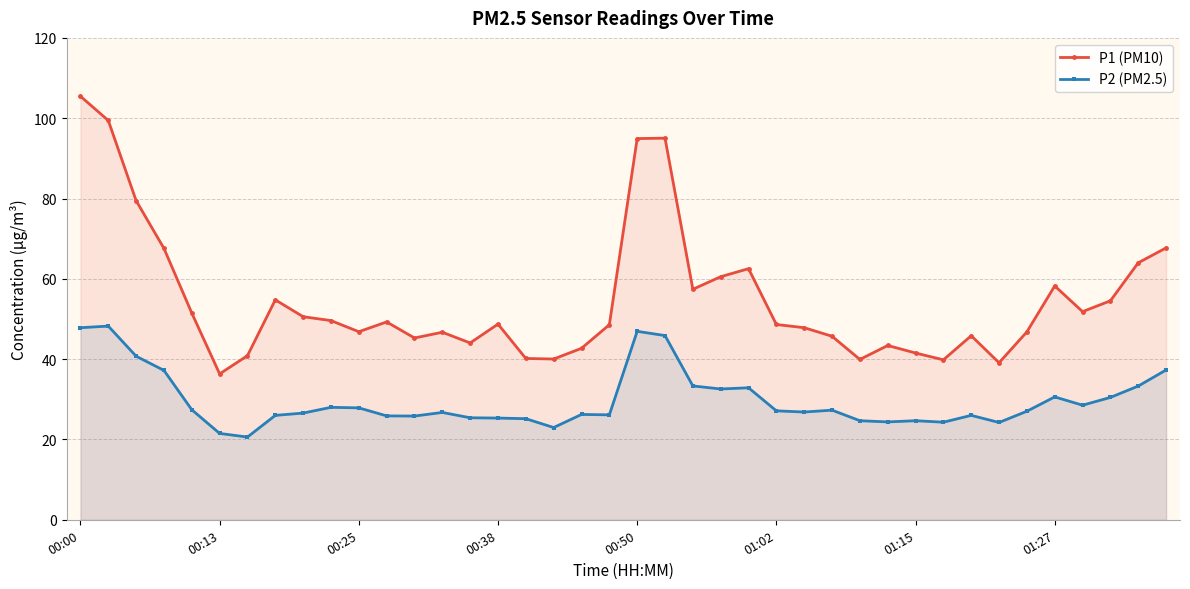

What value does the P2 (PM2.5) series have at 29?

24.4